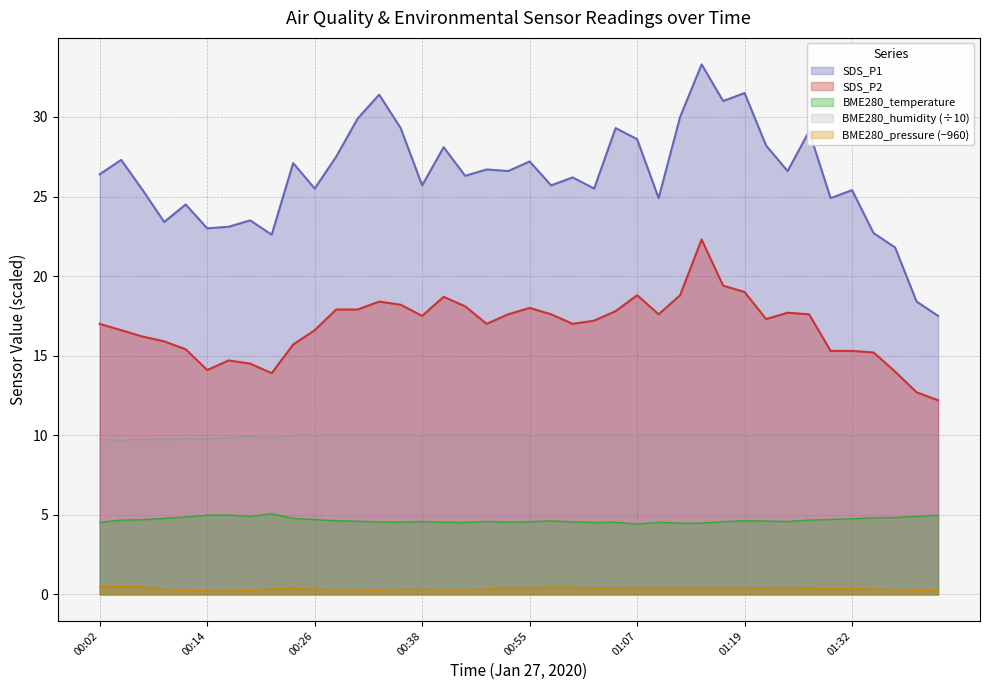

Read the SDS_P1 value at 01:39.

18.4